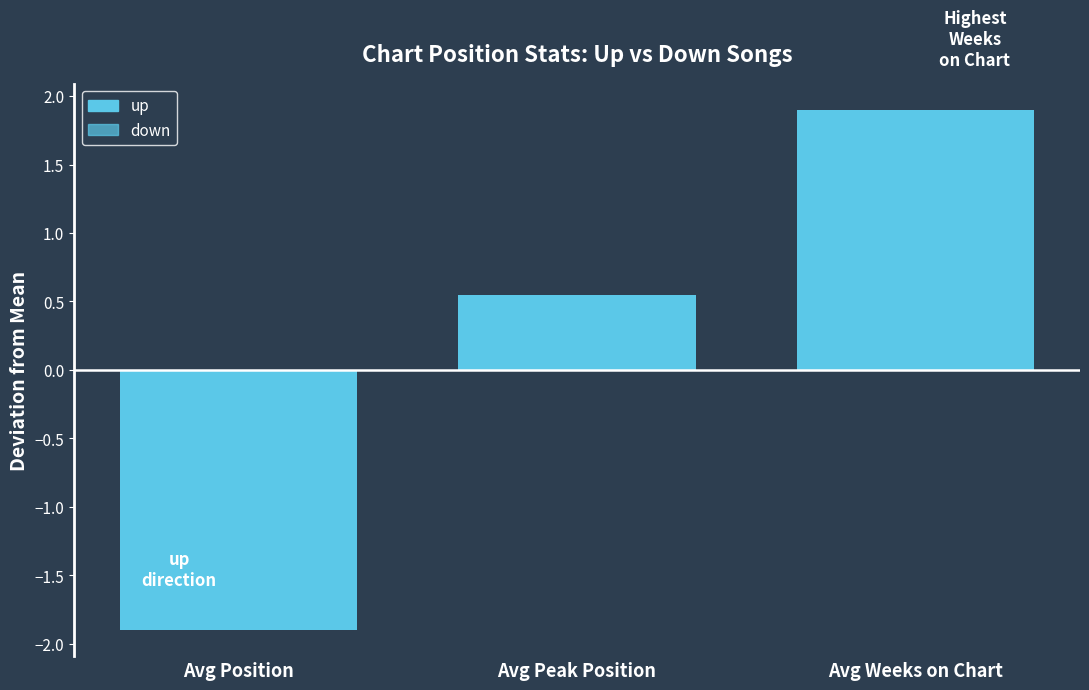

Rank the categories by down value from lowest to highest.

Avg Position, Avg Peak Position, Avg Weeks on Chart